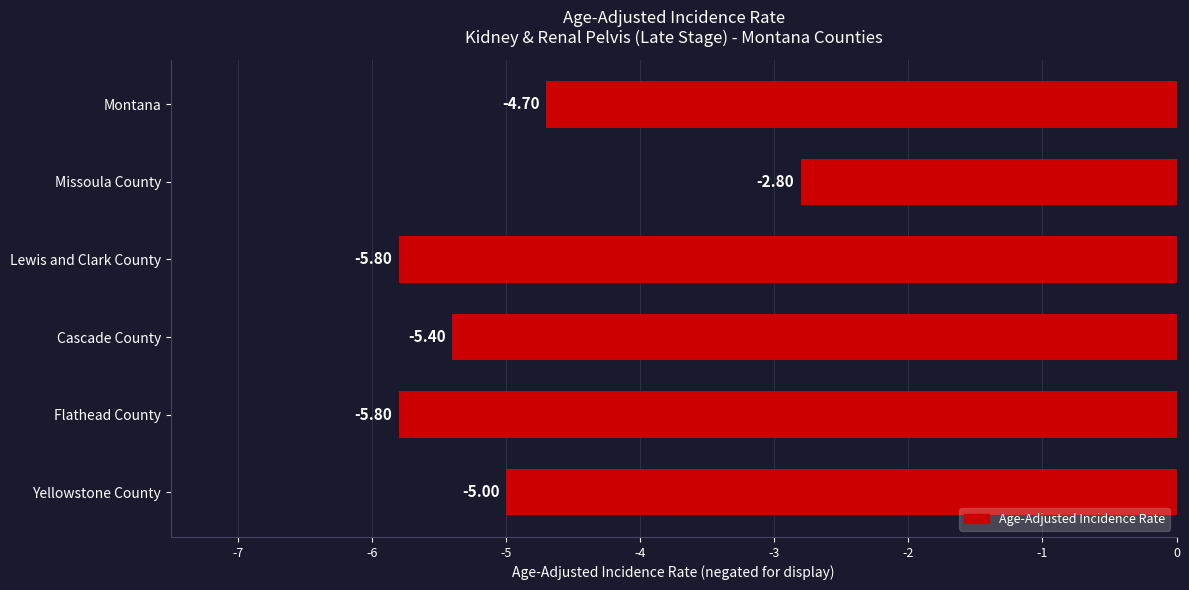

Are the bars horizontal?

Yes